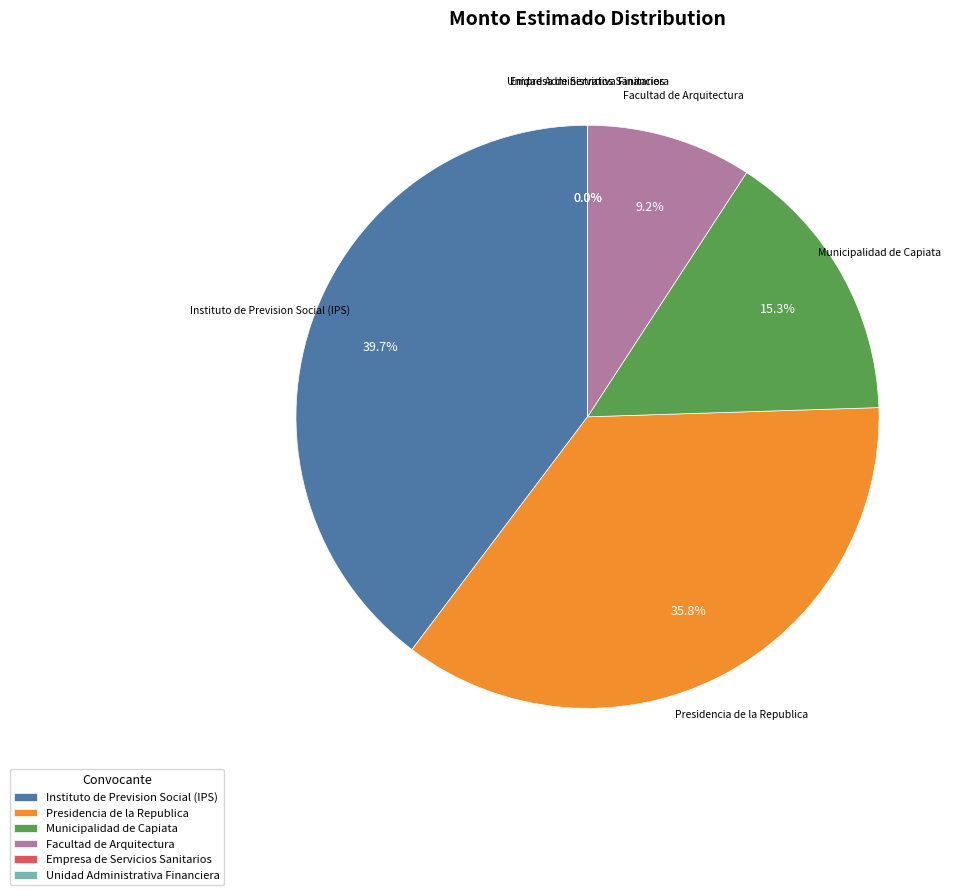

Combined, do Facultad de Arquitectura and Presidencia de la Republica account for over 50%?

No